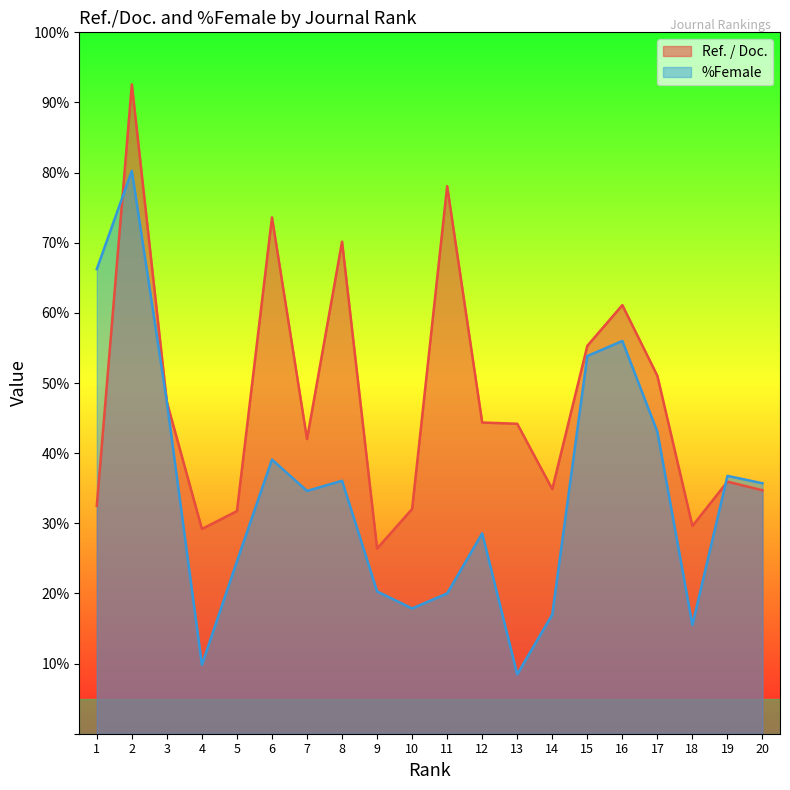

At which category does the chart reach its minimum across all series?

13